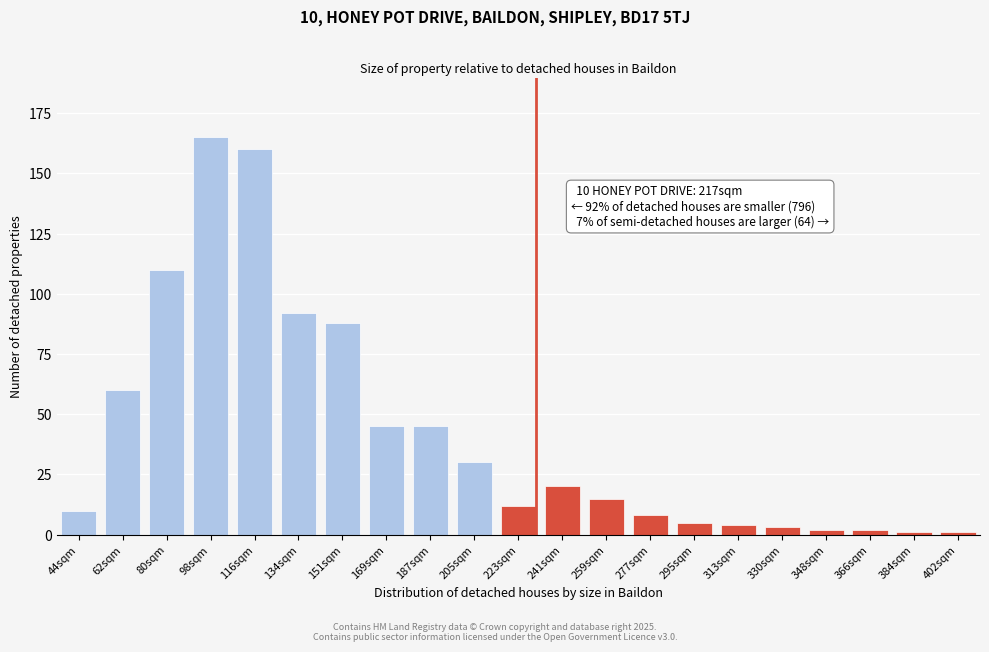

Reading left to right, what are all the values shown in this chart?

44sqm=10	62sqm=60	80sqm=110	98sqm=165	116sqm=160	134sqm=92	151sqm=88	169sqm=45	187sqm=45	205sqm=30	223sqm=12	241sqm=20	259sqm=15	277sqm=8	295sqm=5	313sqm=4	330sqm=3	348sqm=2	366sqm=2	384sqm=1	402sqm=1